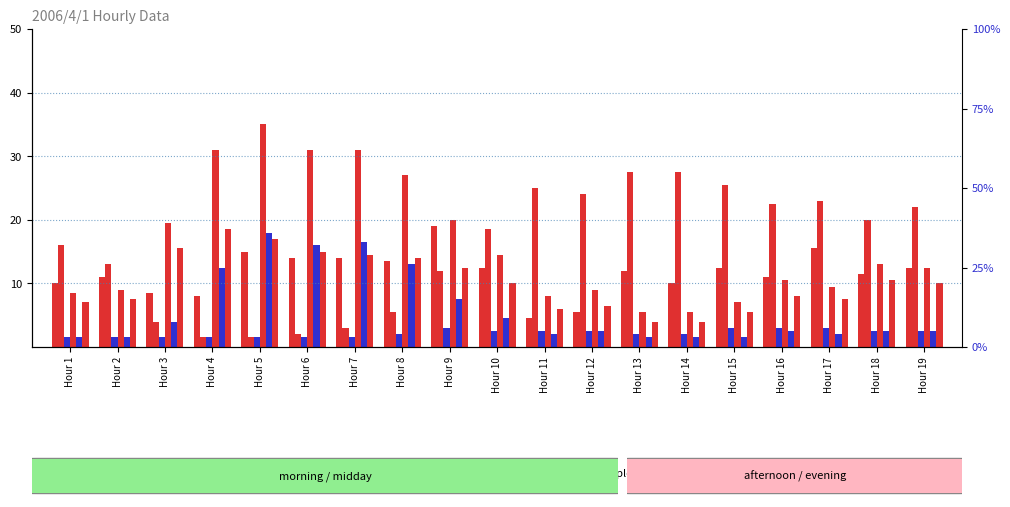

The value of percentile rank within the sample at Hour 7 is 4.7. True or false?

False